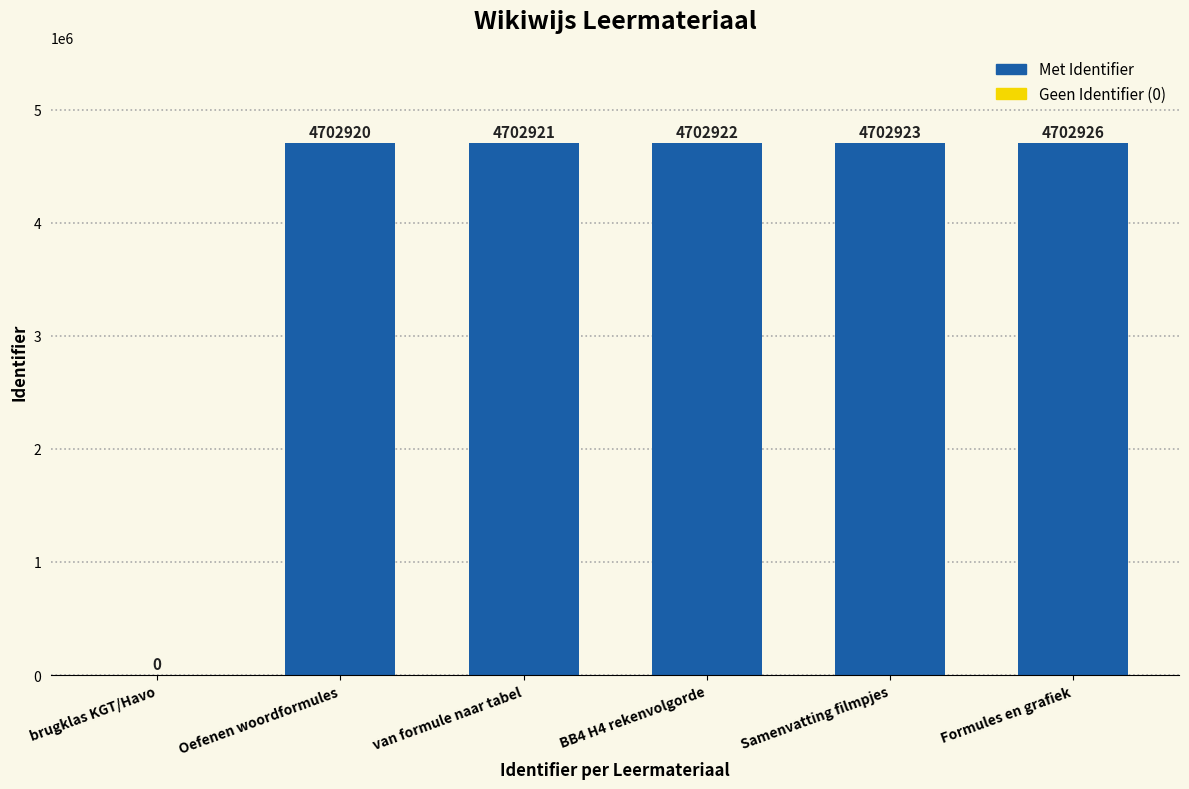

What is the label of the 2nd bar from the left?

van formule naar tabel